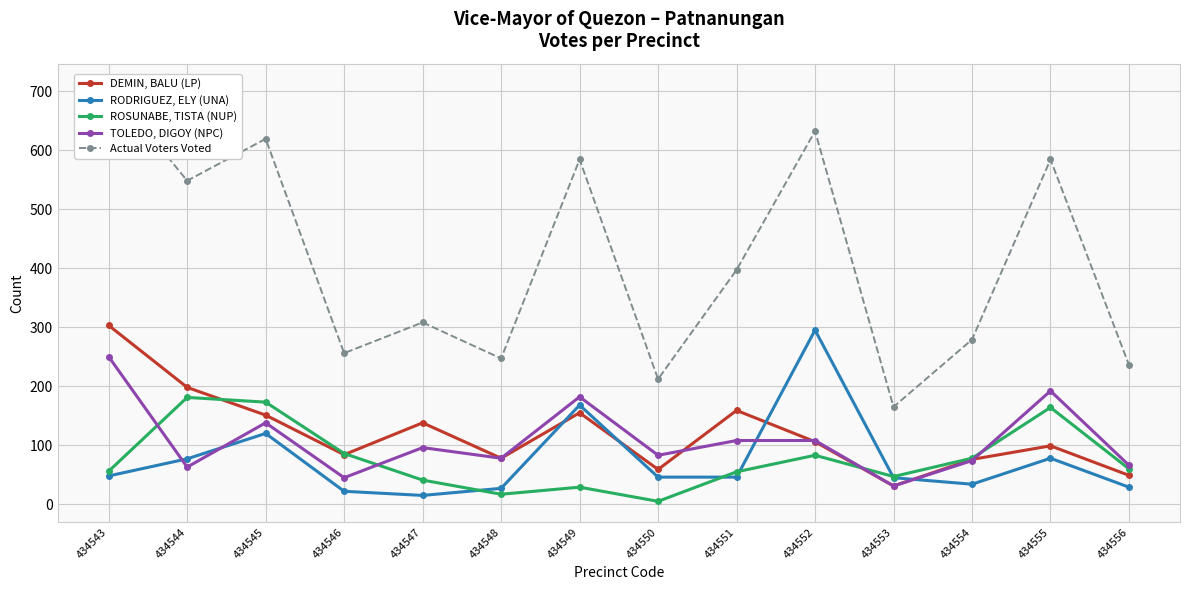

How many interior local valleys does the Actual Voters Voted series have?

5